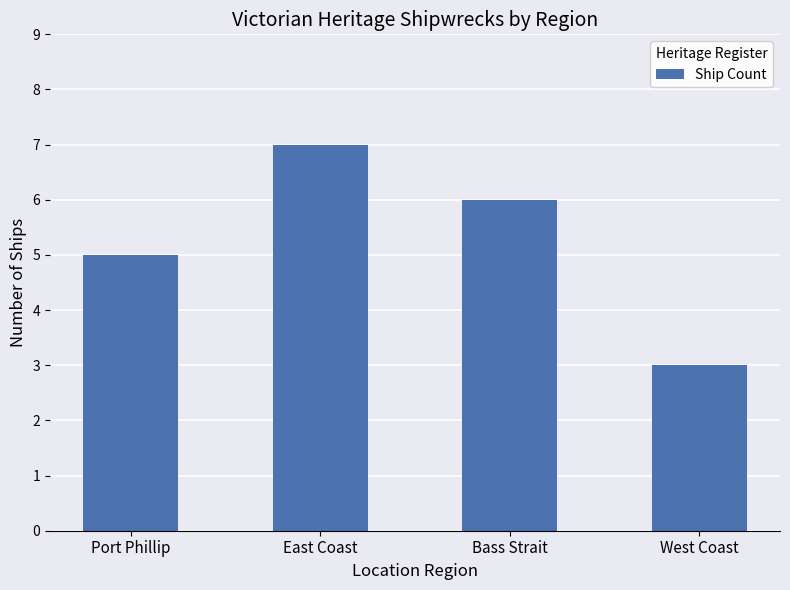

Rank the categories by value from lowest to highest.

West Coast, Port Phillip, Bass Strait, East Coast